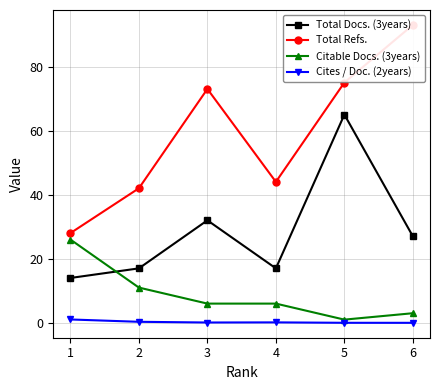

Rank the categories by Citable Docs. (3years) value from highest to lowest.

1, 2, 3, 4, 6, 5